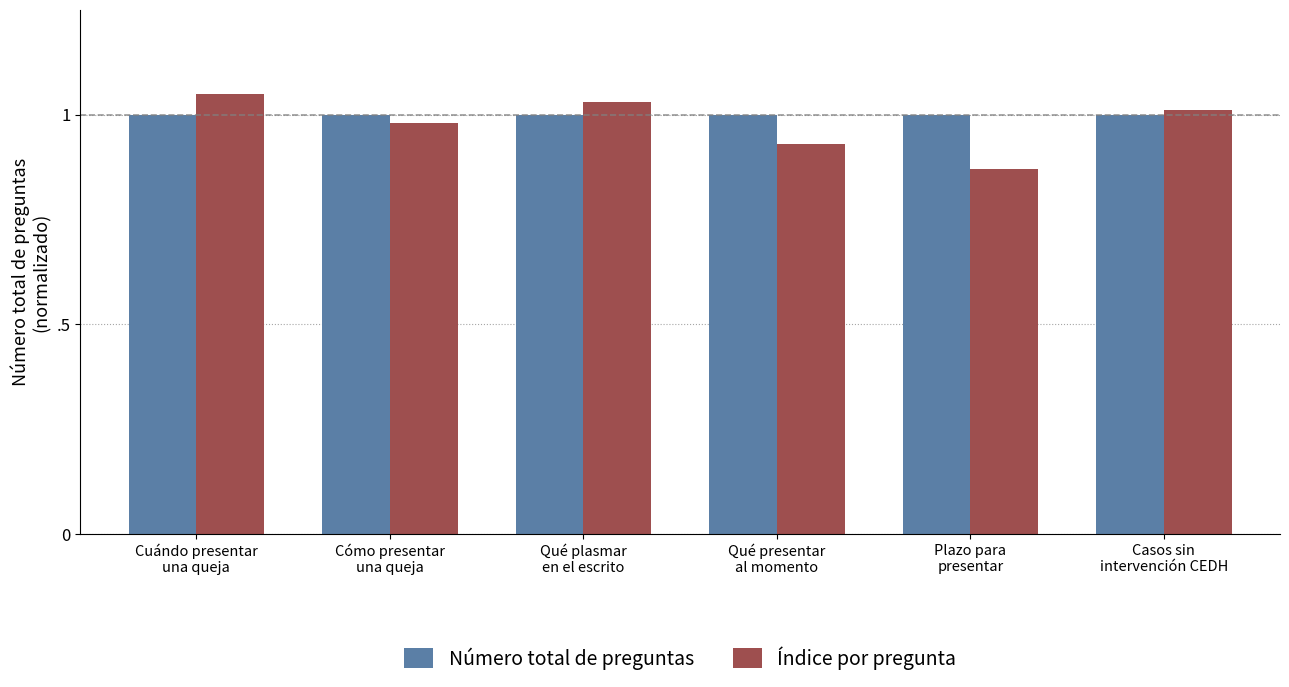

Is the value of Índice por pregunta at Plazo para
presentar greater than the value of Número total de preguntas at Plazo para
presentar?

No